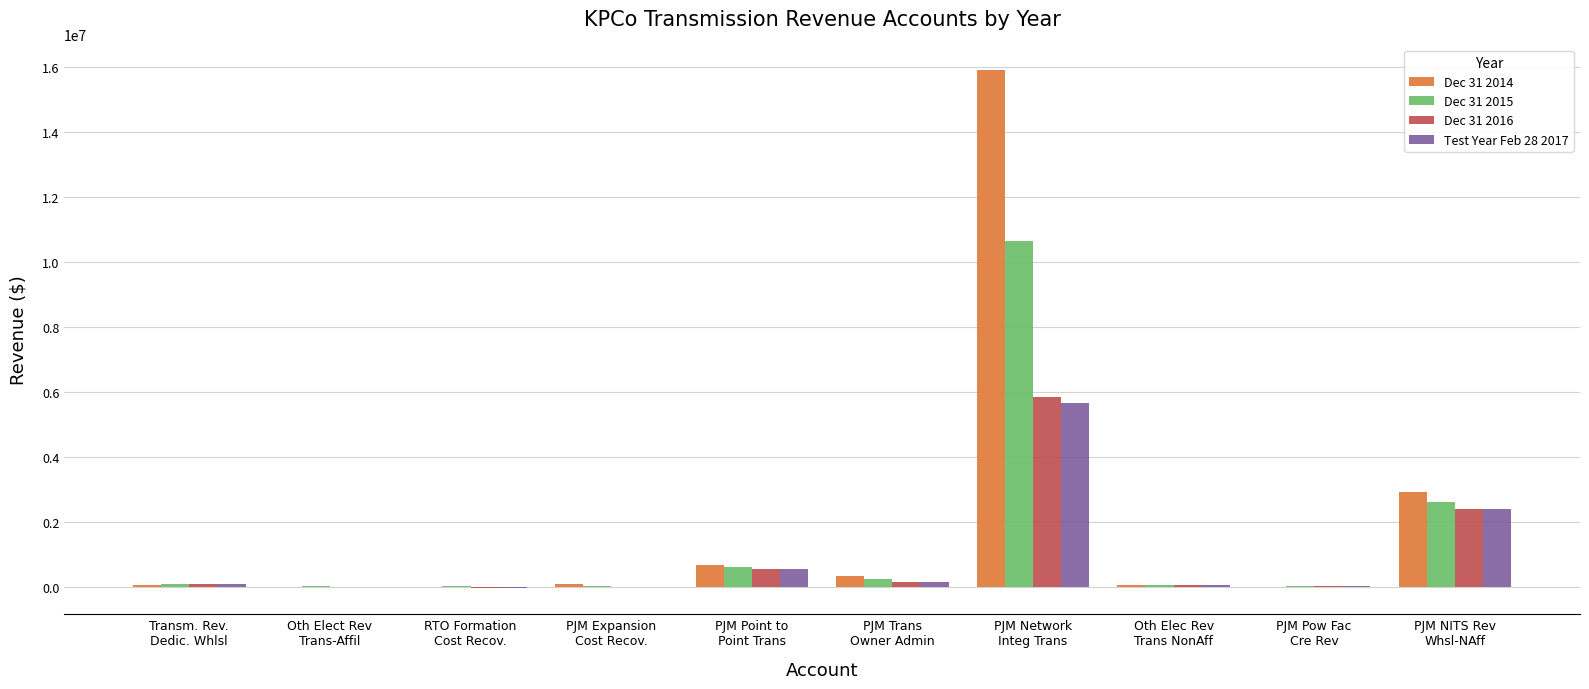

How many series are shown in this chart?

4